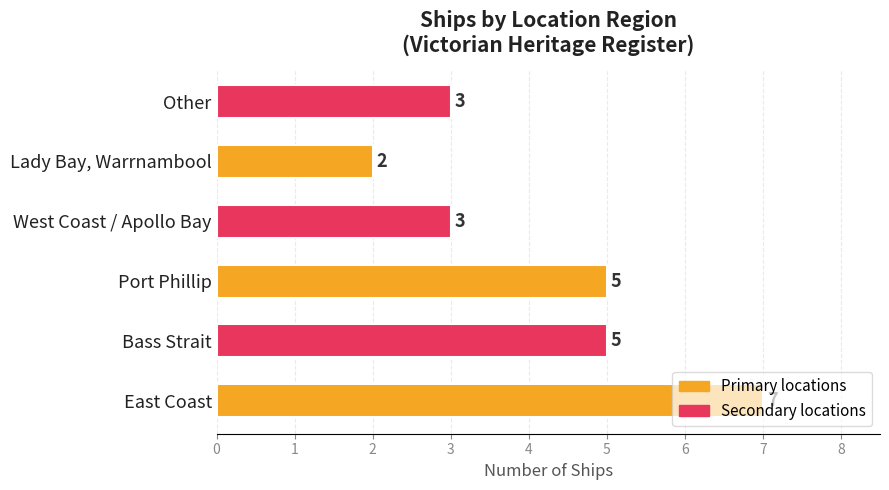

What is the change in value from East Coast to Other?

-4